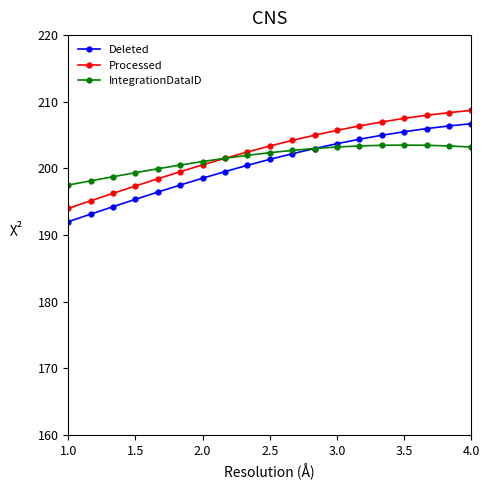

What is the minimum value for Deleted?

192.0